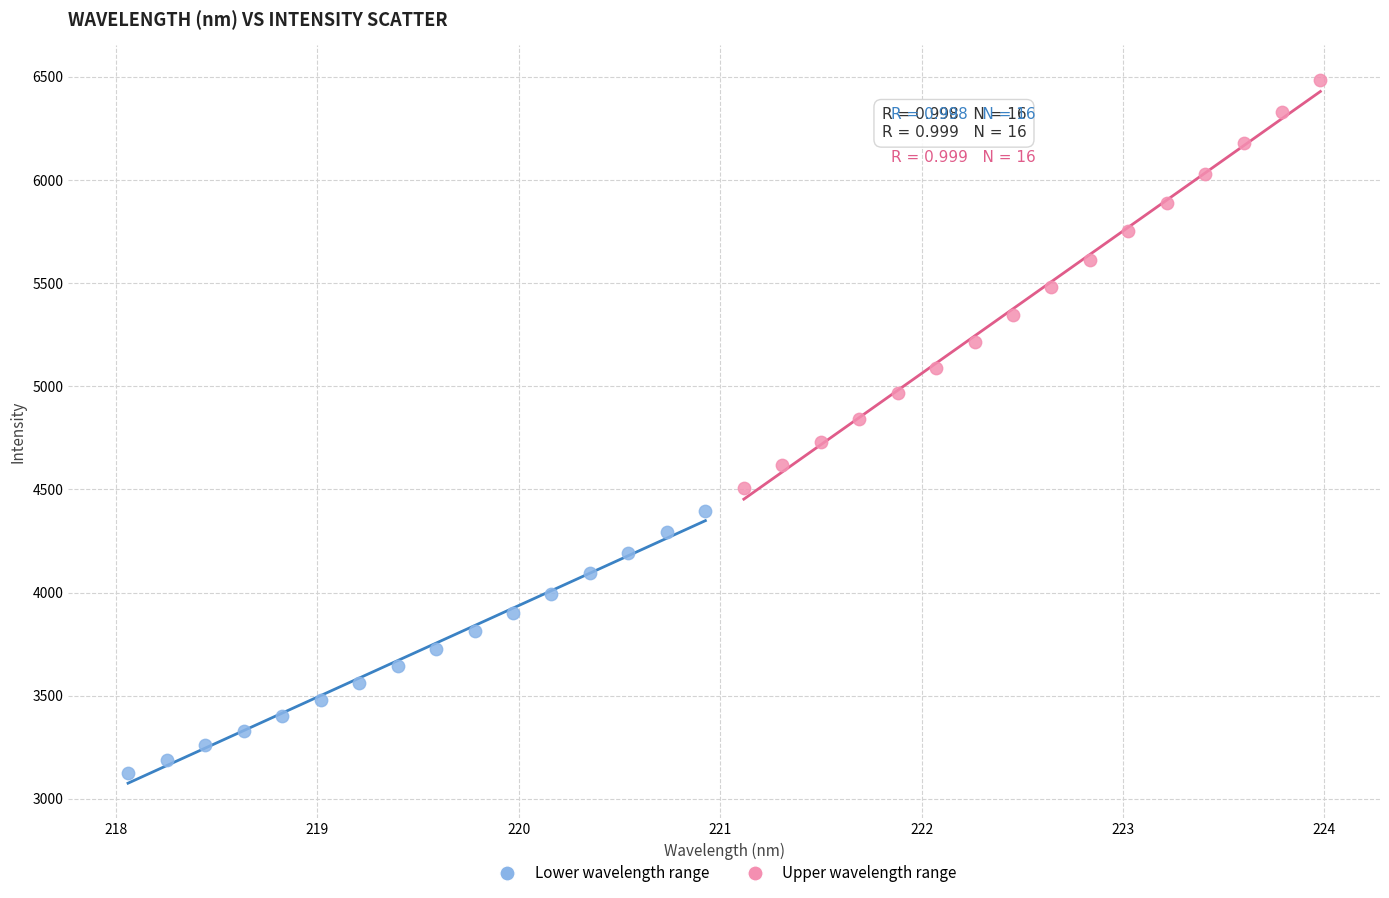

Which series has the largest Y range (max minus min)?

Upper wavelength range